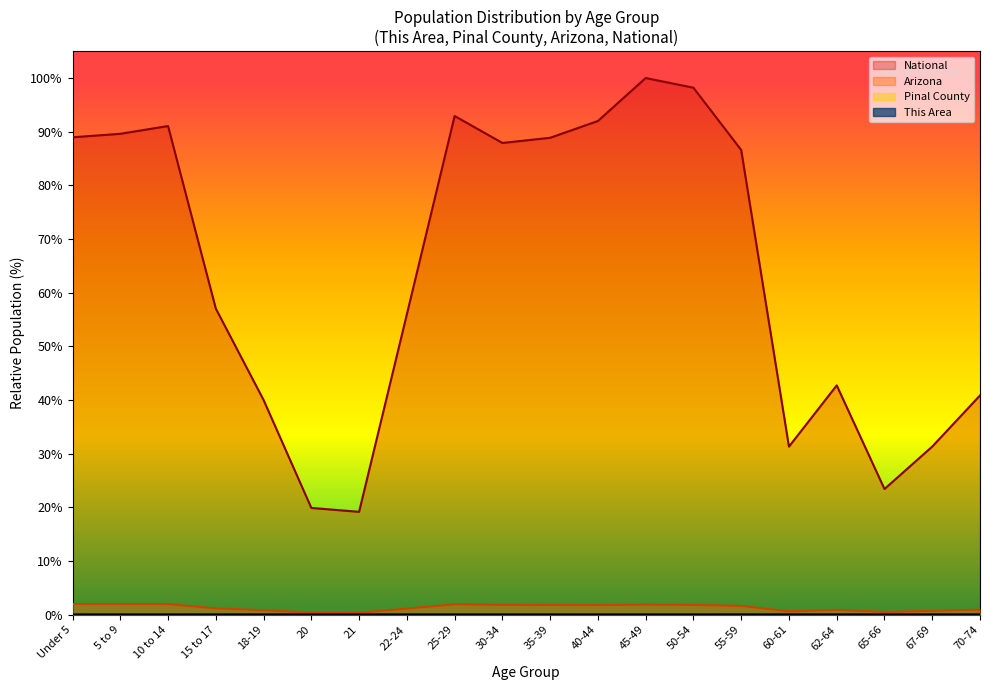

In National, how many points are higher than both neighbors (excluding endpoints)?

4